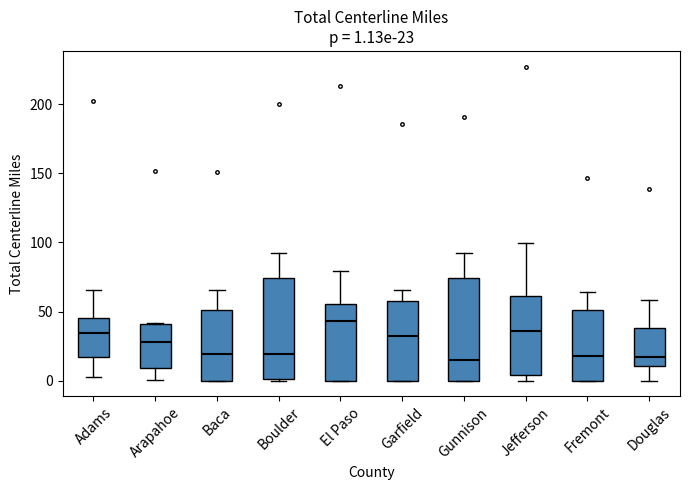

Which box's median line is the highest?

El Paso